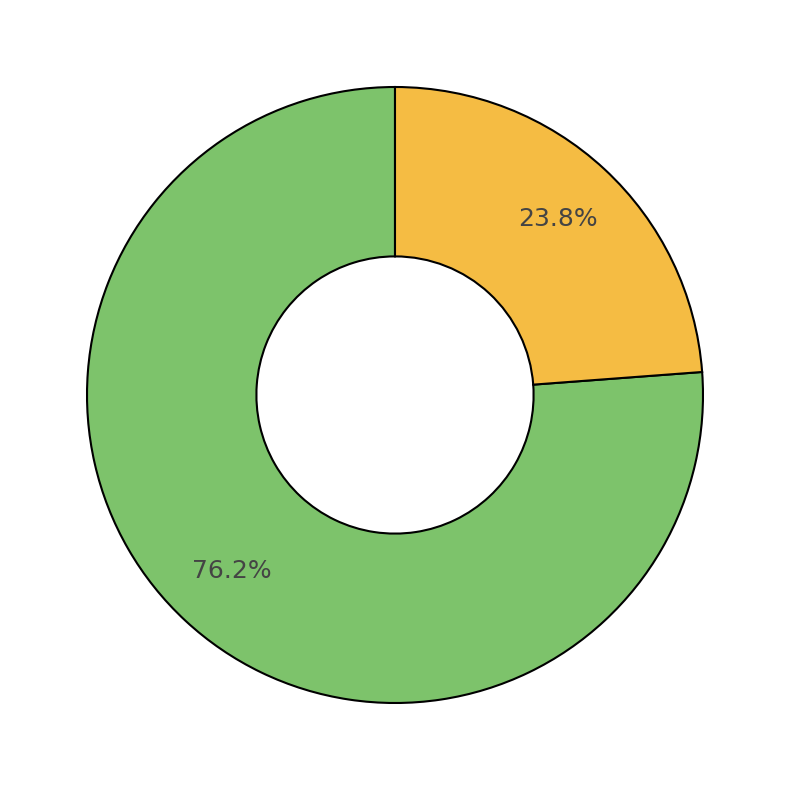

How many segments does this pie chart have?

2